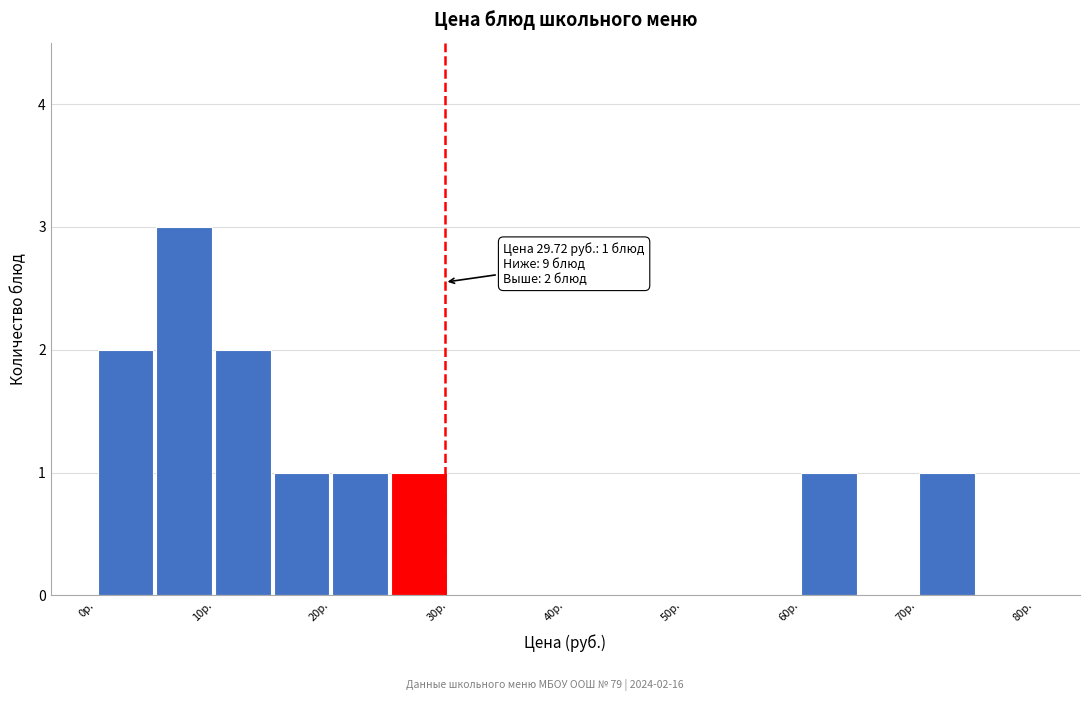

Which range on the x-axis has the tallest bar?

5 to 10